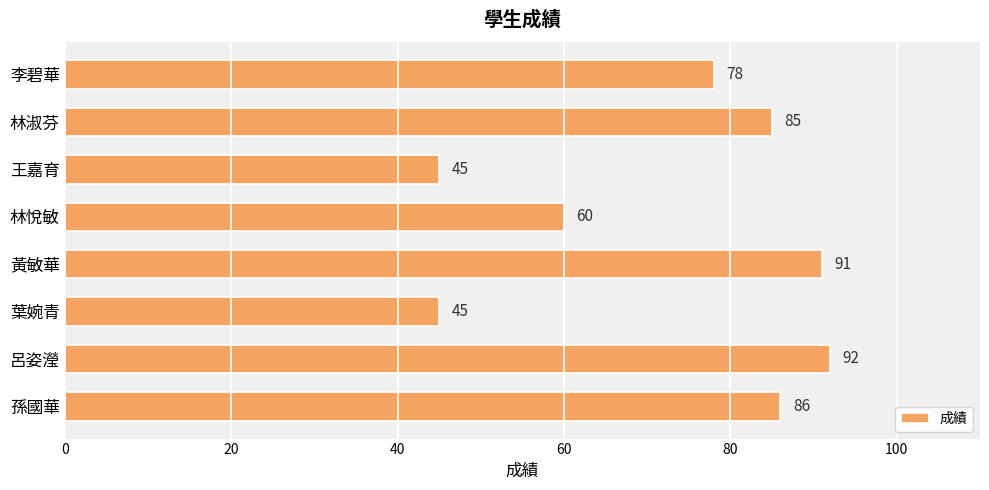

What is the sum of all values?

582